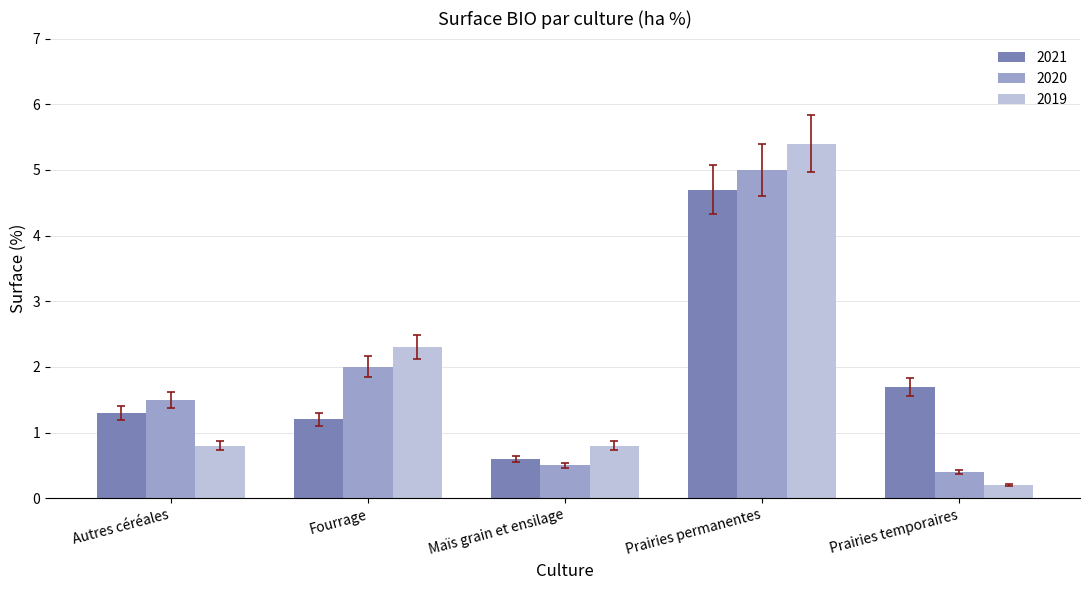

At which label does 2021 first exceed 1?

Autres céréales